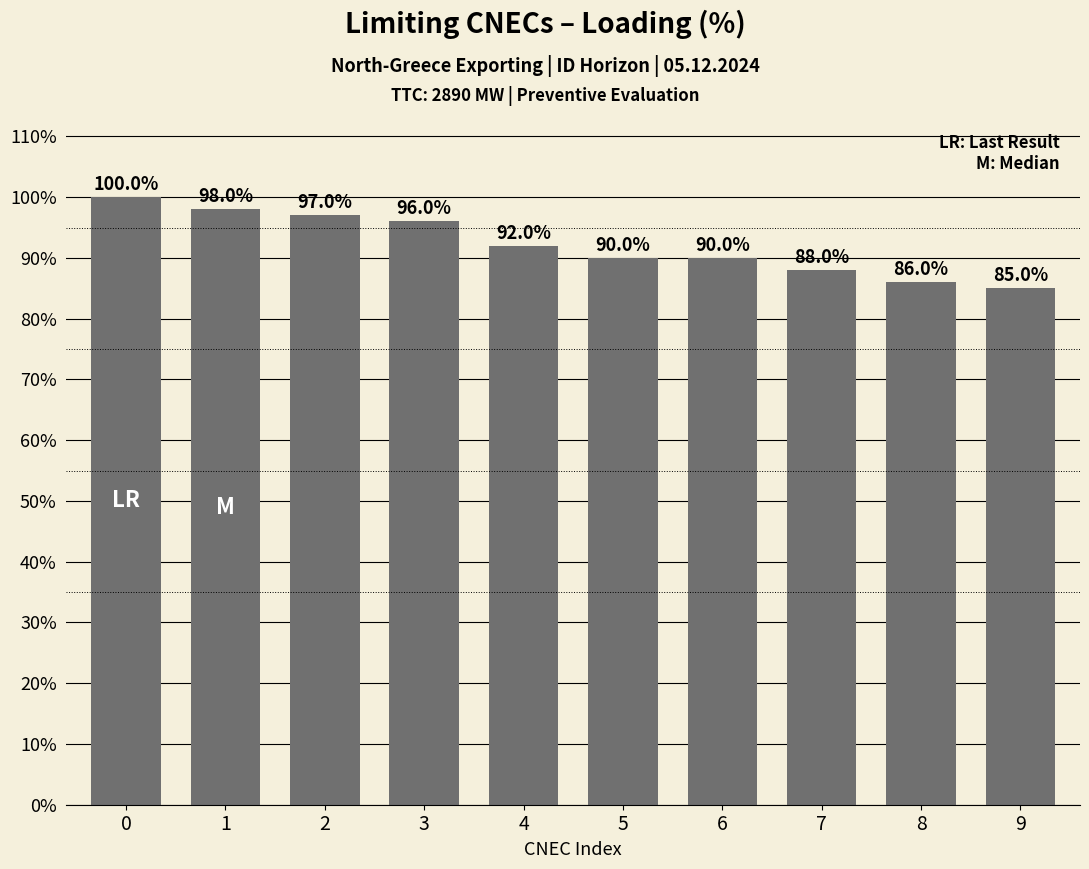

Count the number of categories in the chart.

10